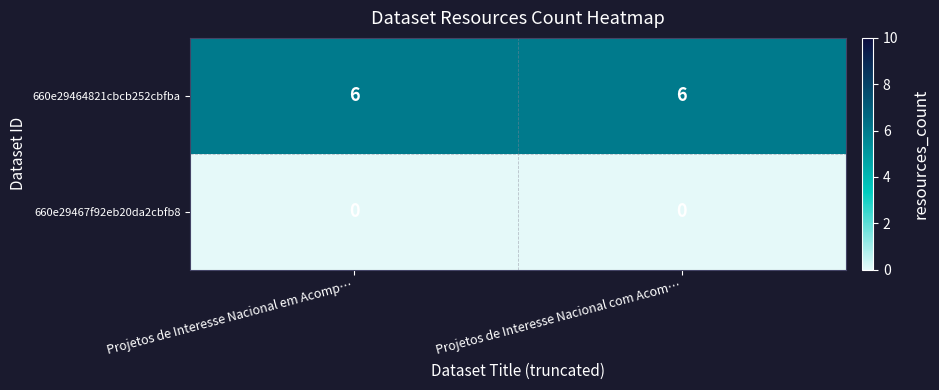

What is the total value across all series at Projetos de Interesse Nacional em Acomp…?

6